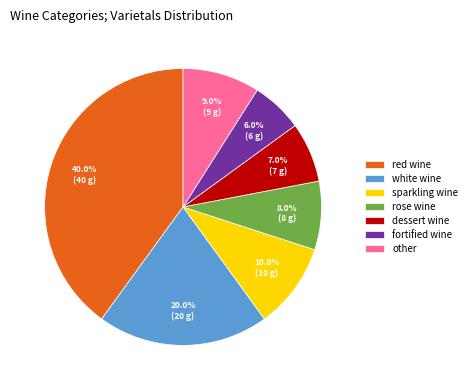

To the nearest percent, what percentage of the pie is red wine?

40%